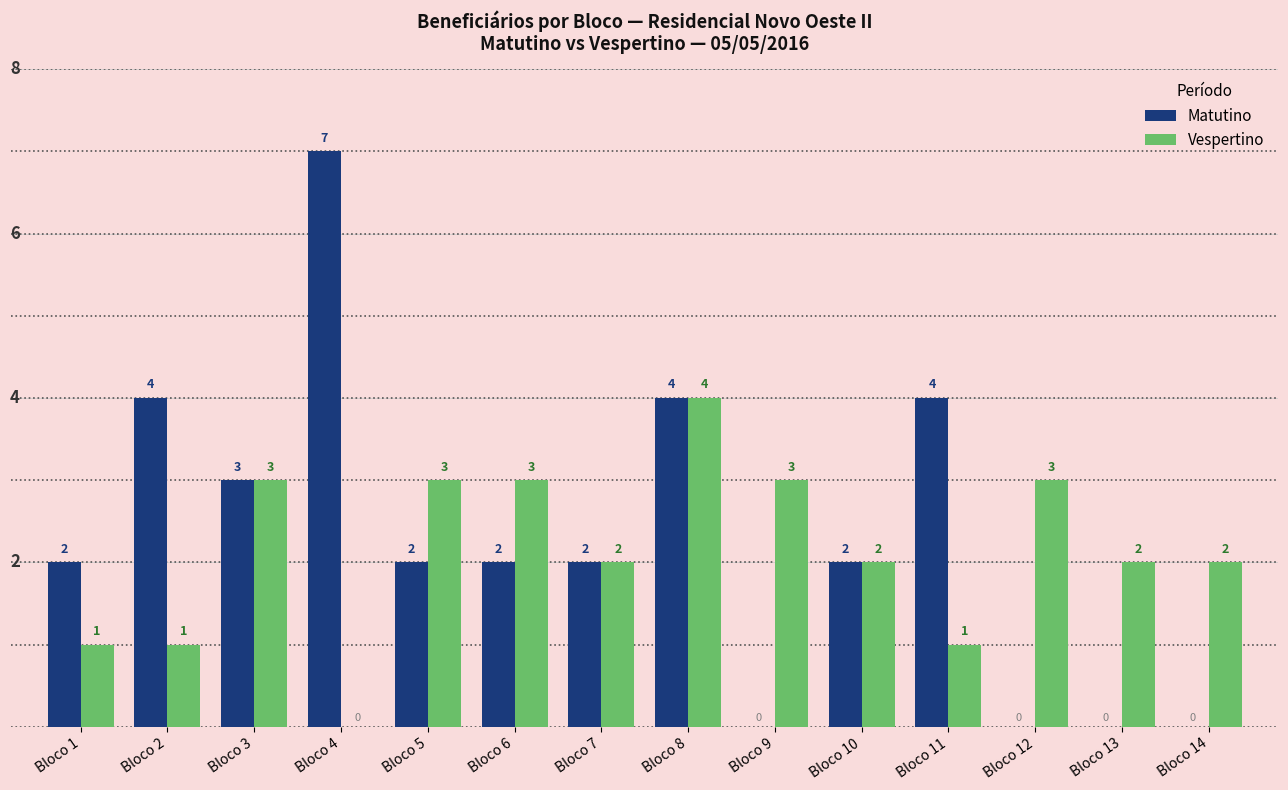

At which label does Vespertino first exceed 2?

Bloco 3